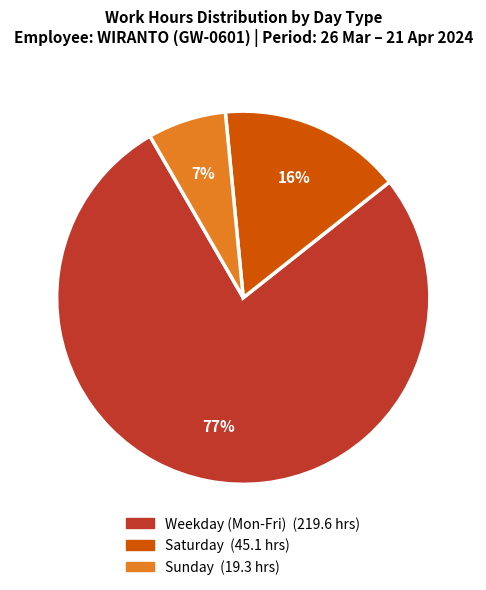

Does any single category account for the majority?

Yes